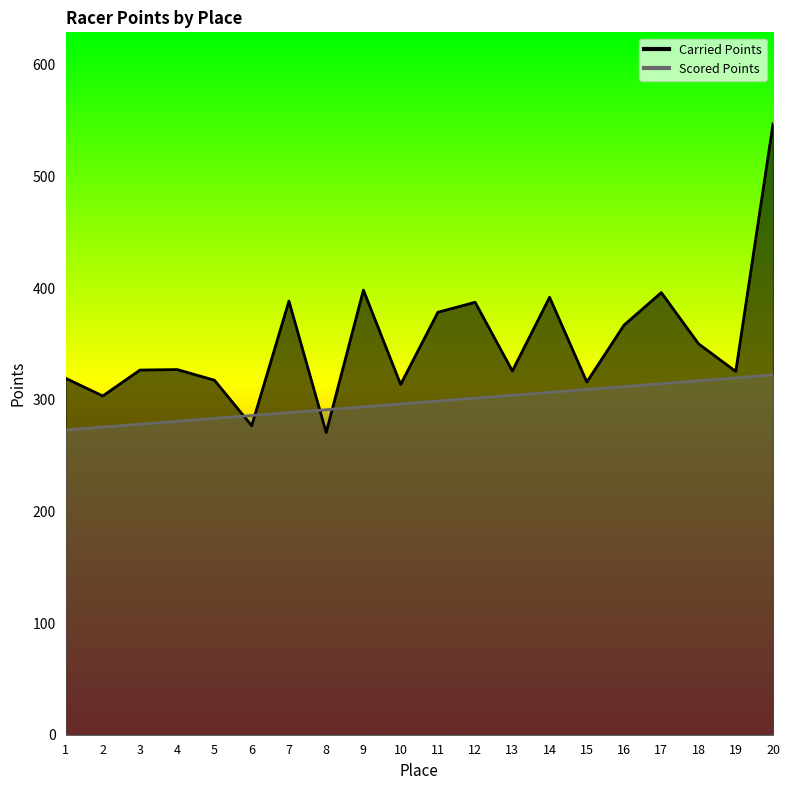

Rank the series by their average value, from lowest to highest.

Scored Points, Carried Points